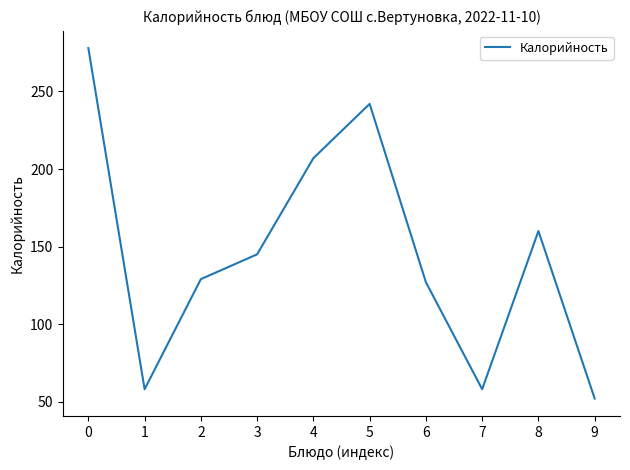

What is the ratio of the value at 9 to the value at 4?

0.3